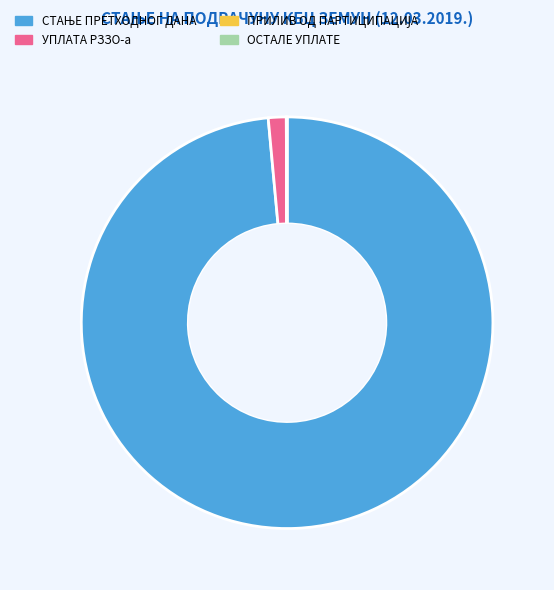

Is there any slice that represents more than half of the pie?

Yes